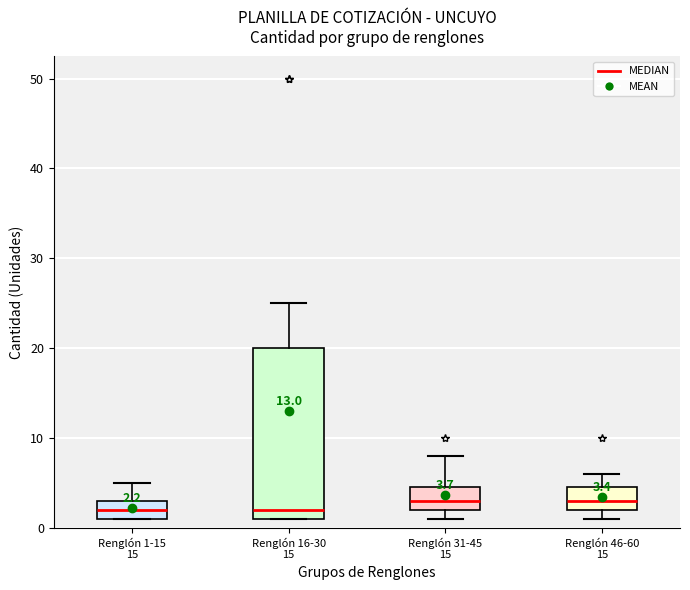

Which box is the tallest, from its lower edge to its upper edge?

Renglón 16-30 15